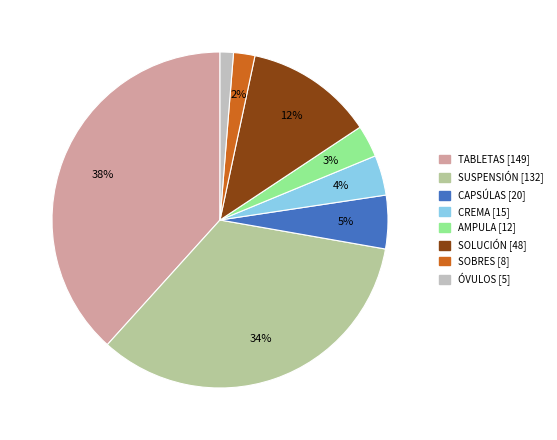

Is there any slice that represents more than half of the pie?

No